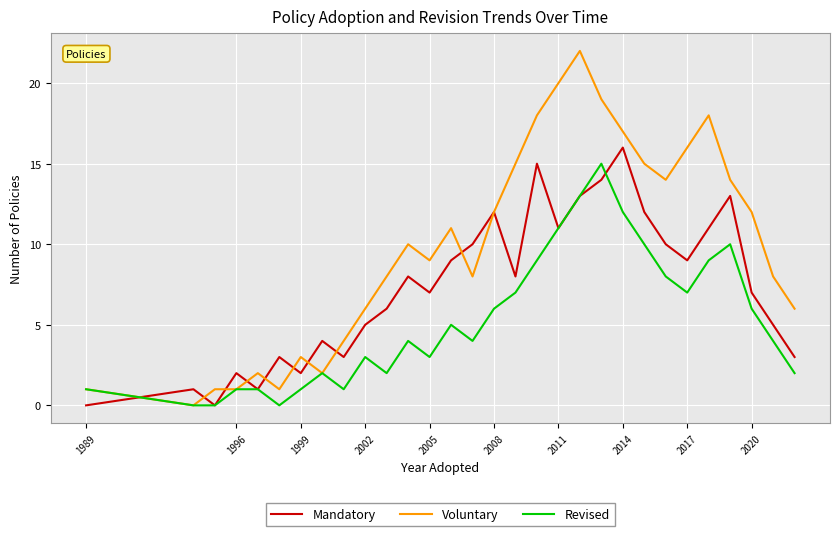

Which series has the largest range (max minus min)?

Voluntary